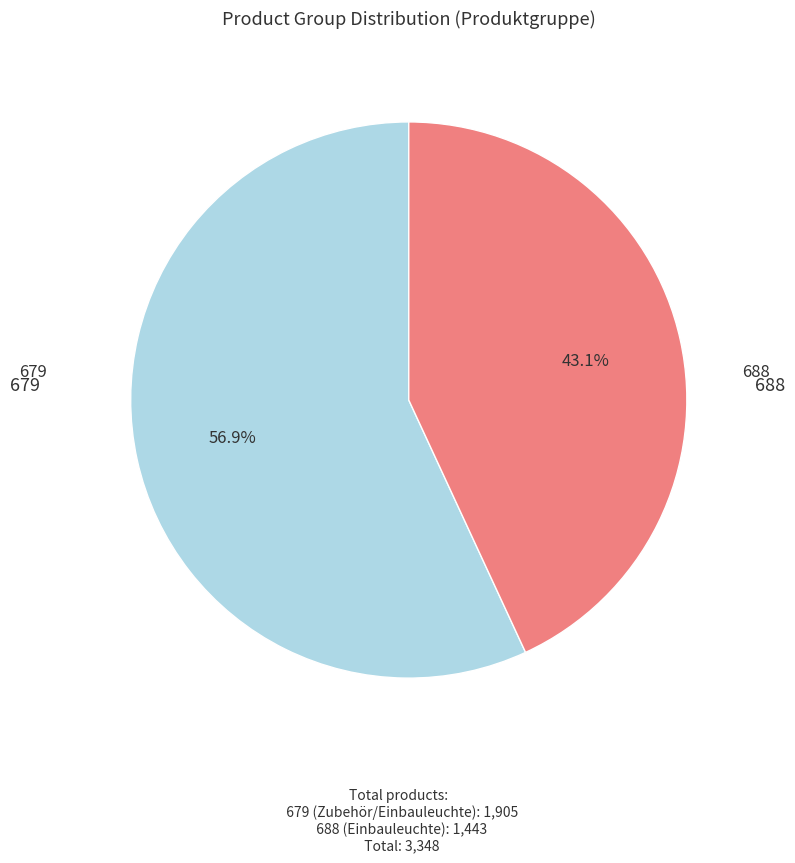

Is there any slice that represents more than half of the pie?

Yes